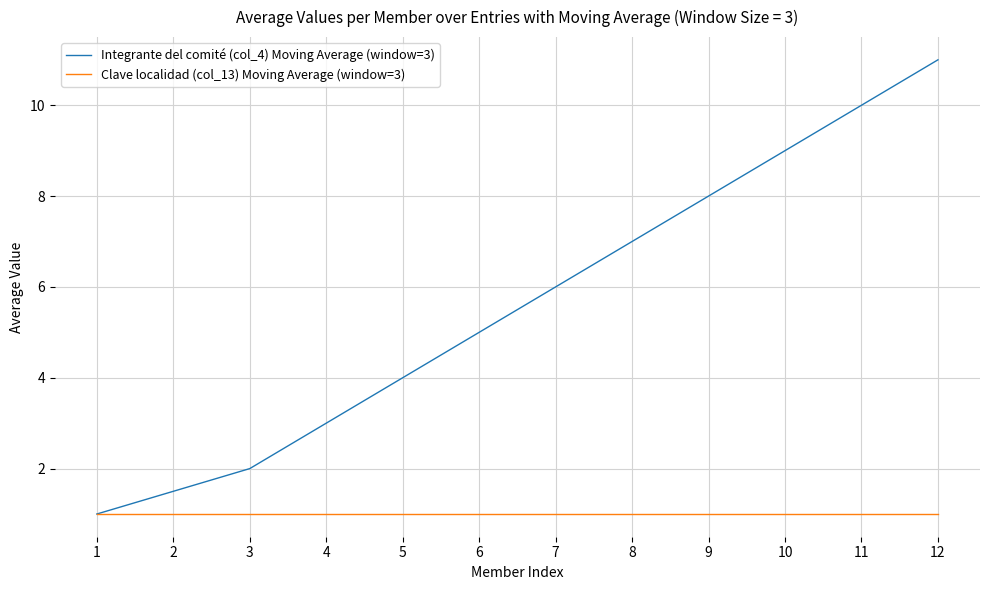

At which category is the sum across all series the highest?

12